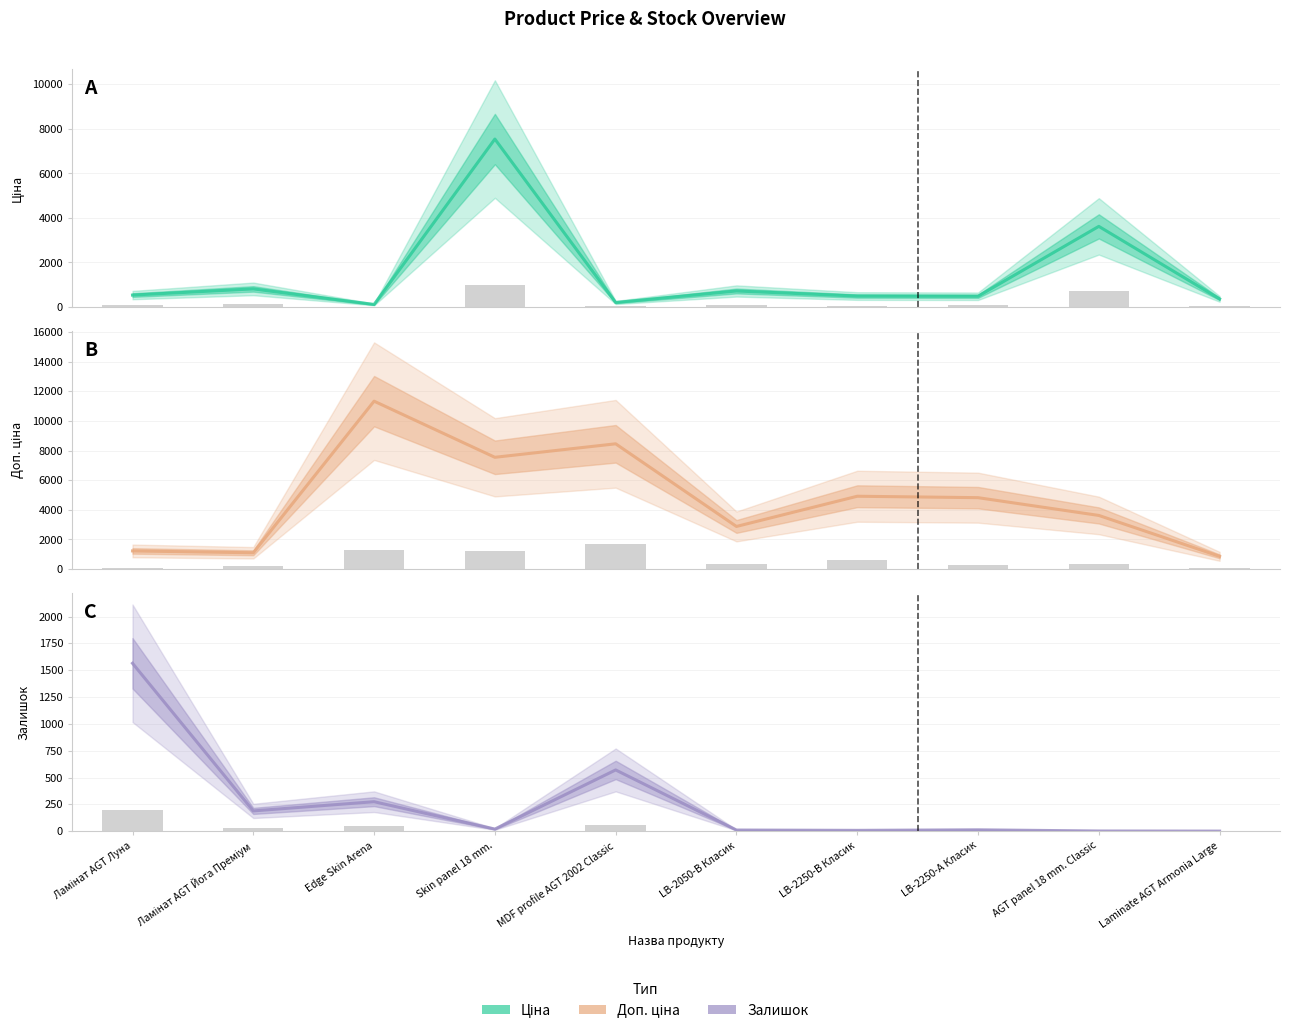

List the series in order of their overall mean, lowest first.

Залишок, Ціна, Доп. ціна